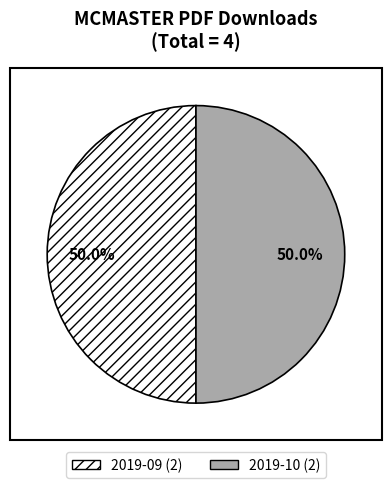

Which category has the biggest portion of the pie?

MCMASTER (2019-09)